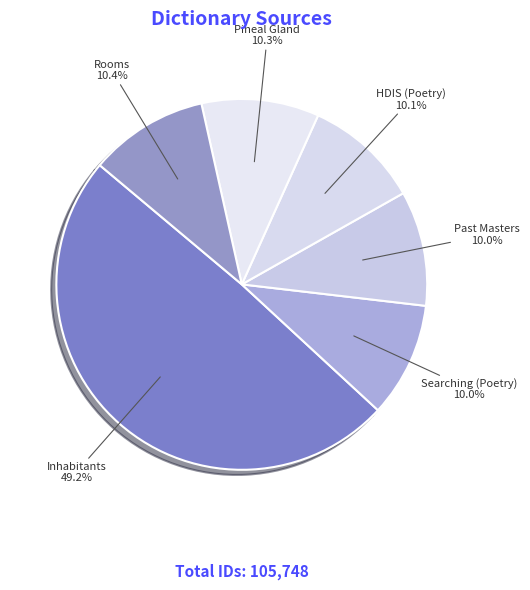

How many segments does this pie chart have?

6